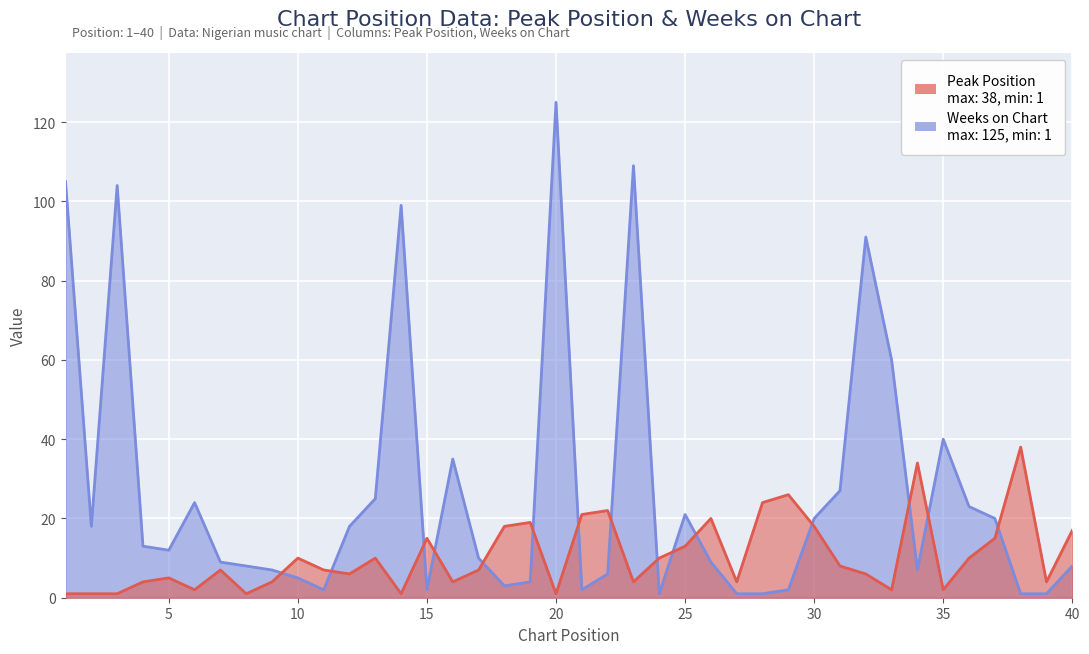

What is the difference between the maximum and second lowest values in the Peak Position series?

37